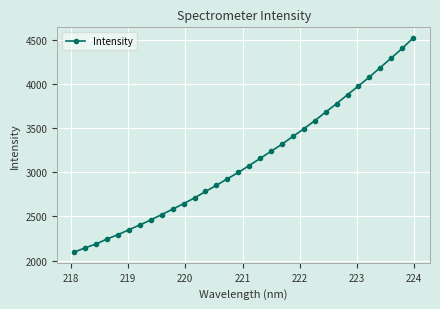

What is the value of the 4th point from the left?

2244.7